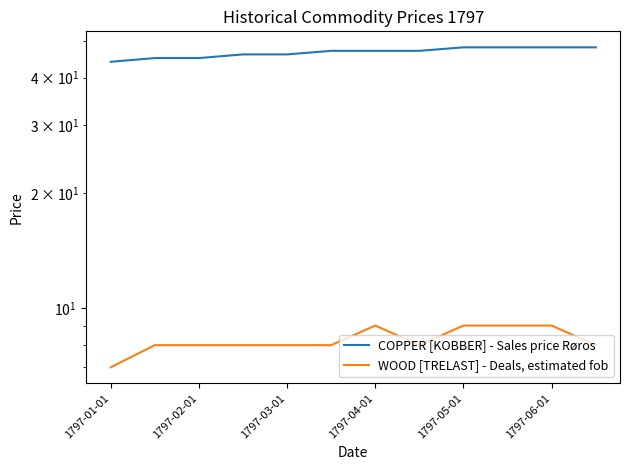

At 1797-02-01, list the series in order from smallest to largest.

WOOD [TRELAST] - Deals, estimated fob, COPPER [KOBBER] - Sales price Røros